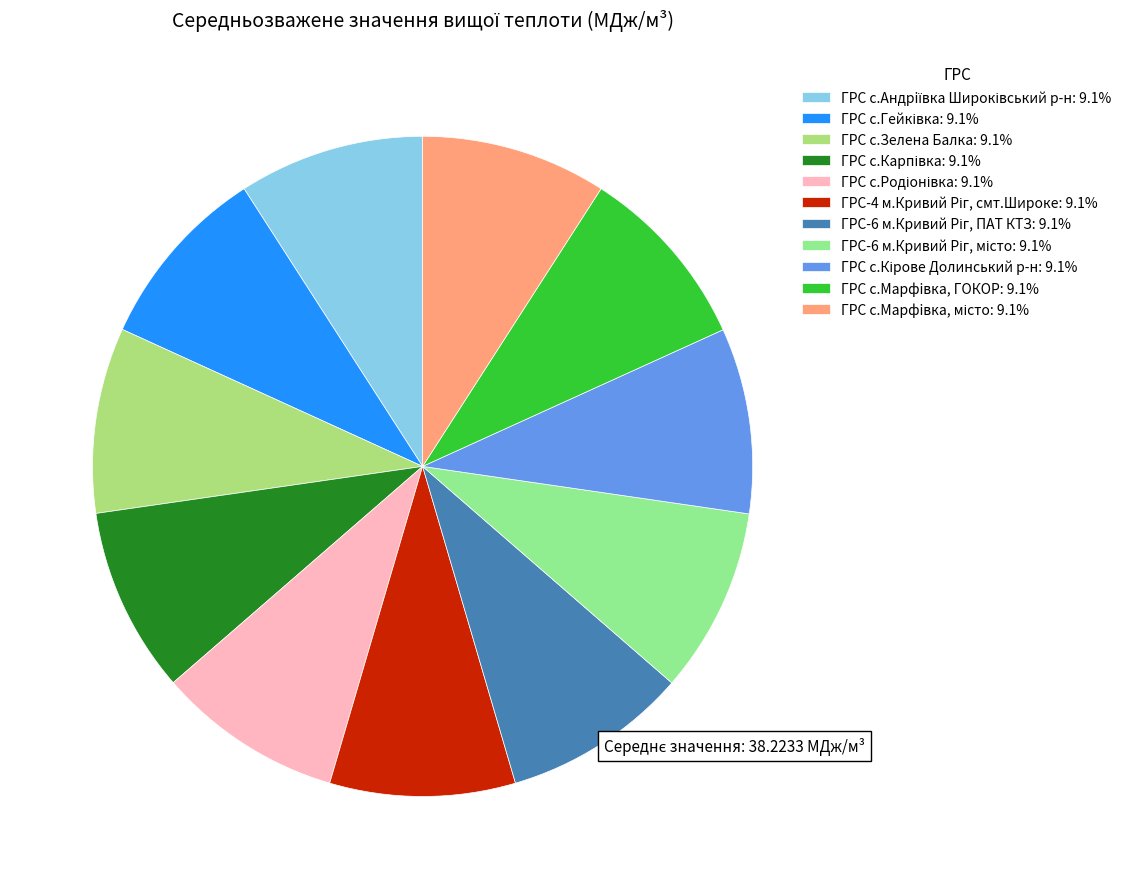

How much of the chart is everything except ГРС с.Карпівка?

90.9%